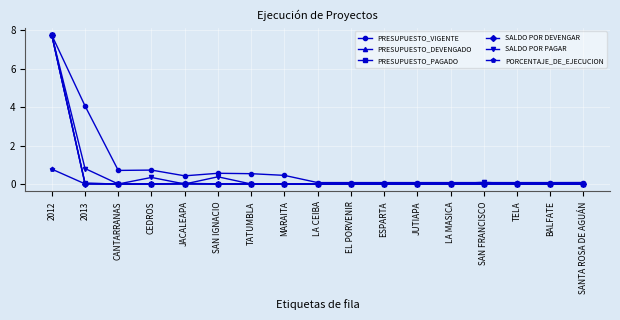

What is the difference between the maximum and second lowest values in the PRESUPUESTO_DEVENGADO series?

7.7